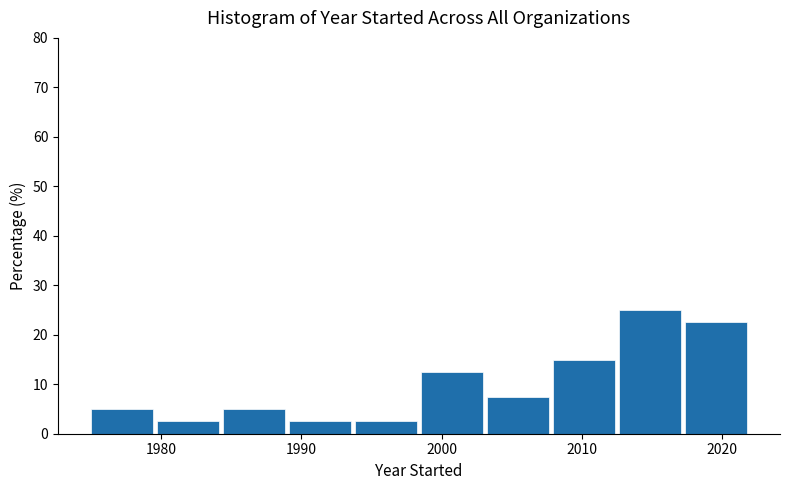

Reading left to right, list every bar in this chart as the range it spans on the x-axis followed by its height. Neither the bar edges nor the heights are printed on the chart, so give them approximately, as read against the axes.

1975.0 to 1979.7: 5
1979.7 to 1984.4: 3
1984.4 to 1989.1: 5
1989.1 to 1993.8: 3
1993.8 to 1998.5: 3
1998.5 to 2003.2: 13
2003.2 to 2007.9: 8
2007.9 to 2012.6: 15
2012.6 to 2017.3: 25
2017.3 to 2022.0: 23